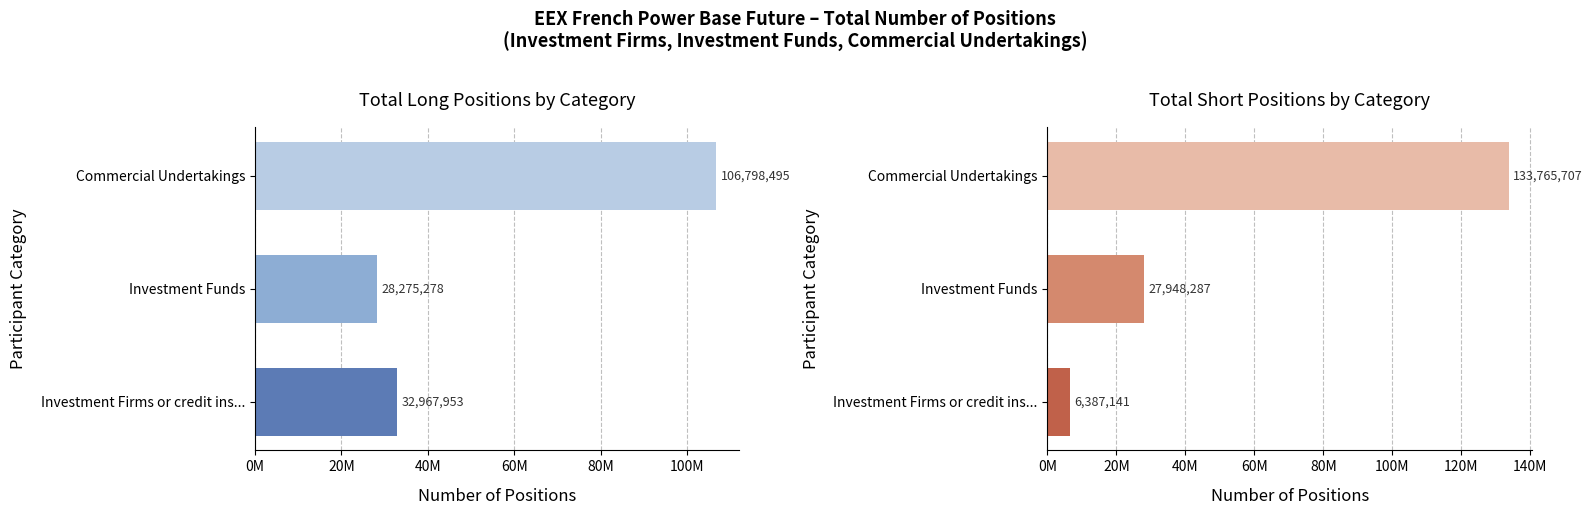

Between Commercial Undertakings and Investment Firms or credit ins..., which is larger?

Commercial Undertakings